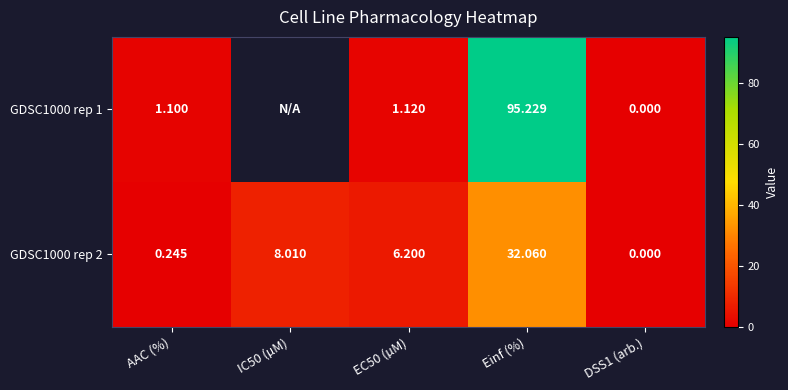

How many data points does each series have?

5